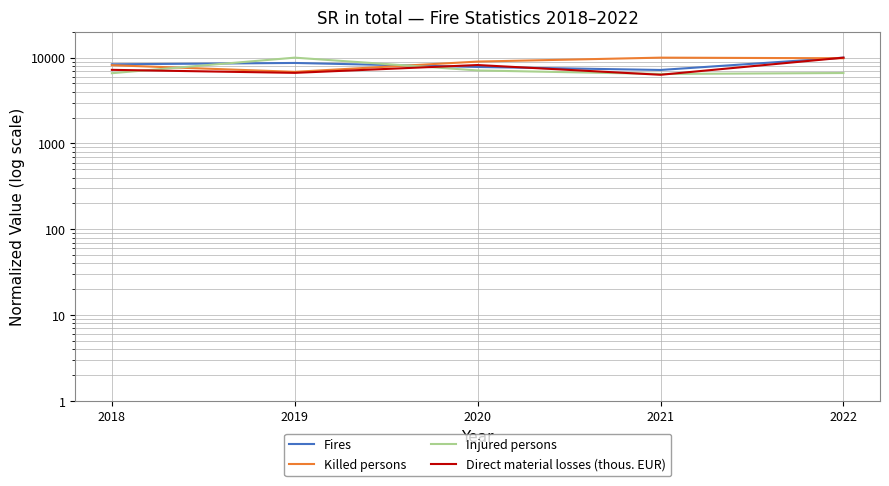

Between 2021 and 2022, which series saw the biggest shift?

Direct material losses (thous. EUR)